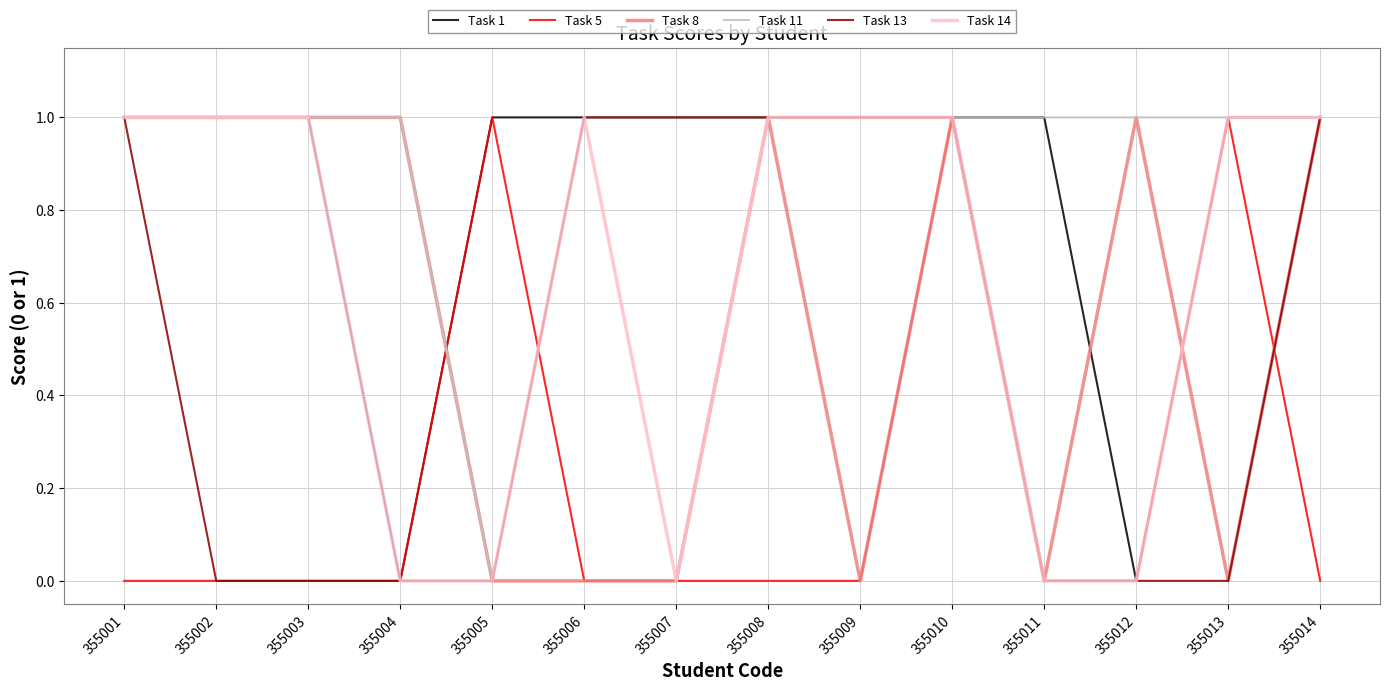

The Task 11 series shows 0 at 355001. True or false?

False